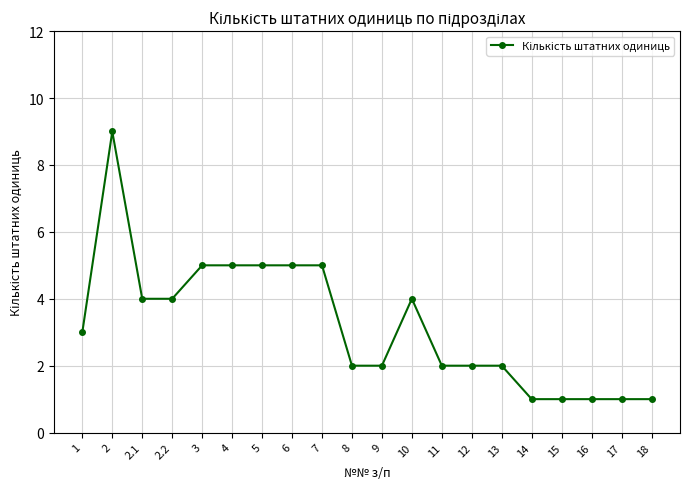

What position from the left is 9?

11